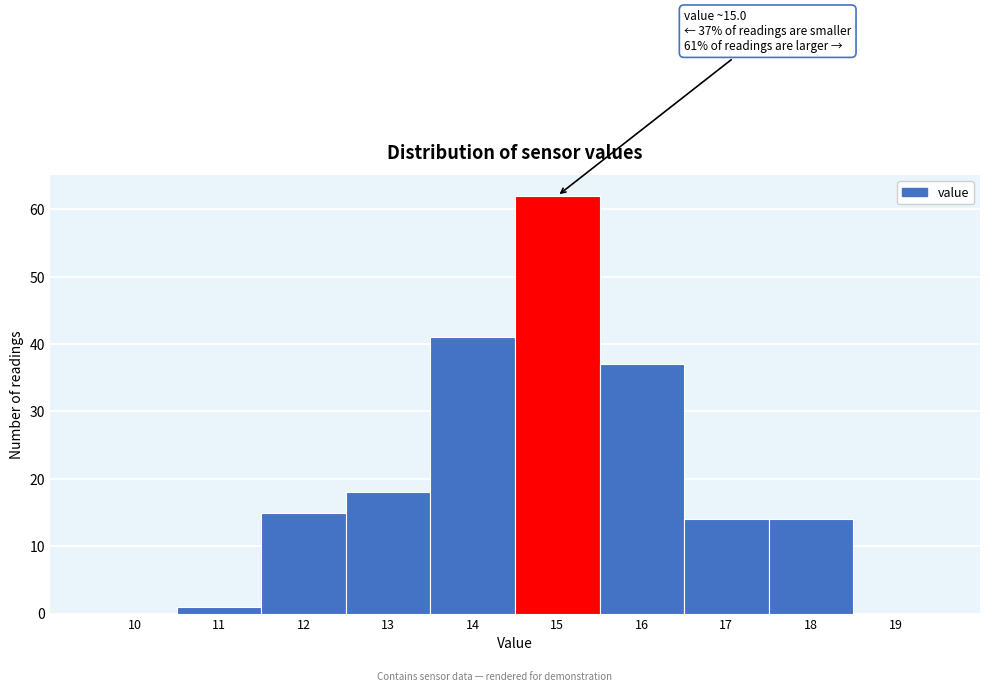

Reading left to right, what are all the values shown in this chart?

10=0	11=1	12=15	13=18	14=41	15=62	16=37	17=14	18=14	19=0